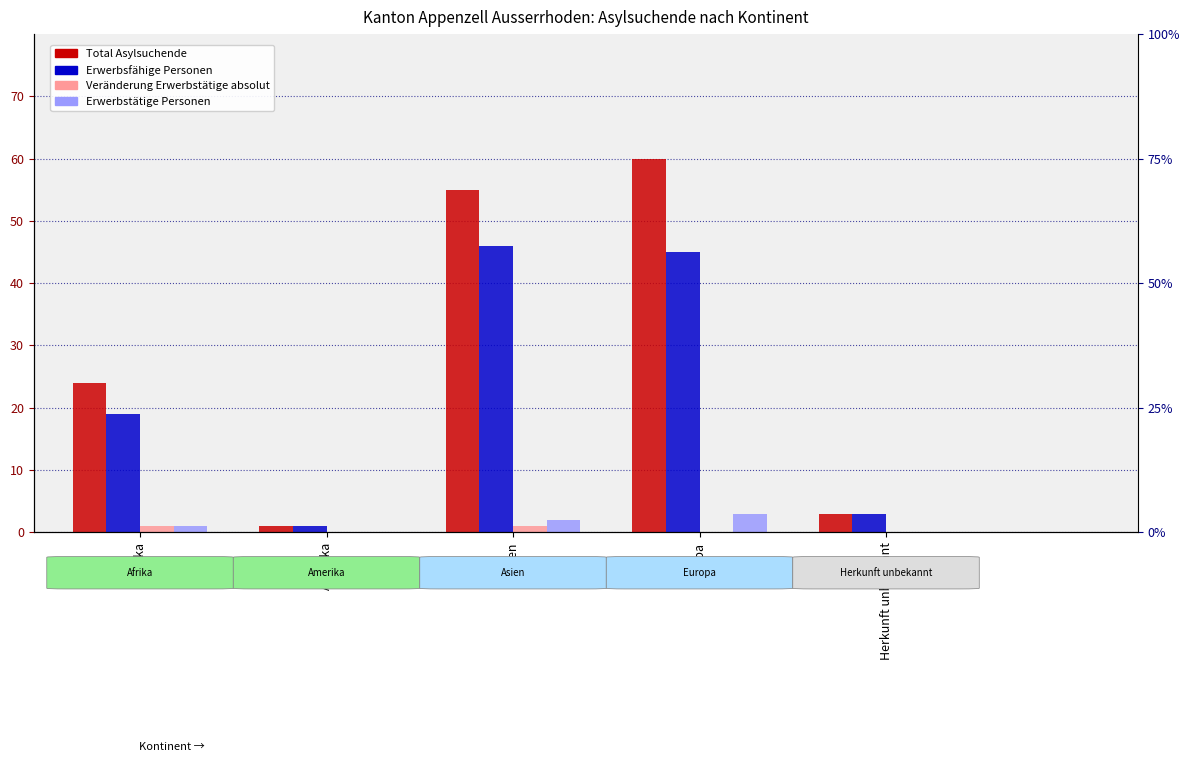

What is the difference between the second highest and second lowest values in the Erwerbsfähige Personen series?

42